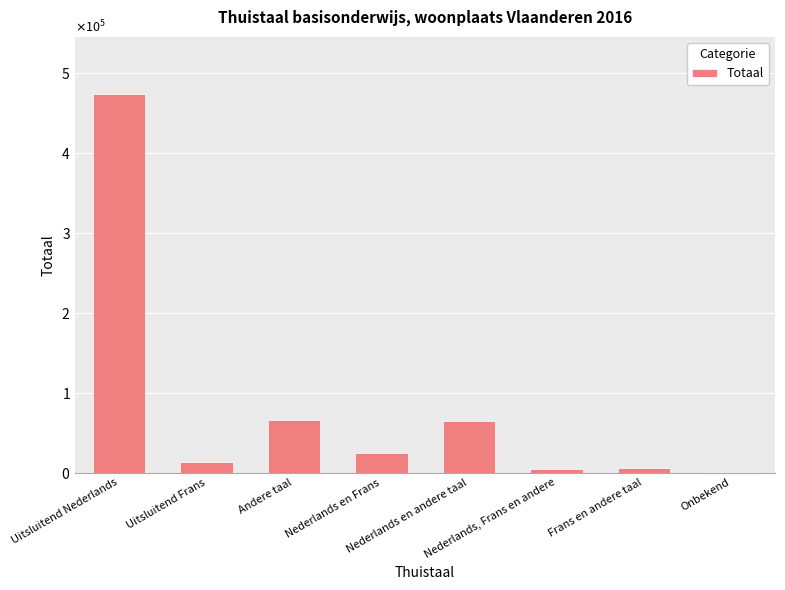

Between Frans en andere taal and Andere taal, which is larger?

Andere taal